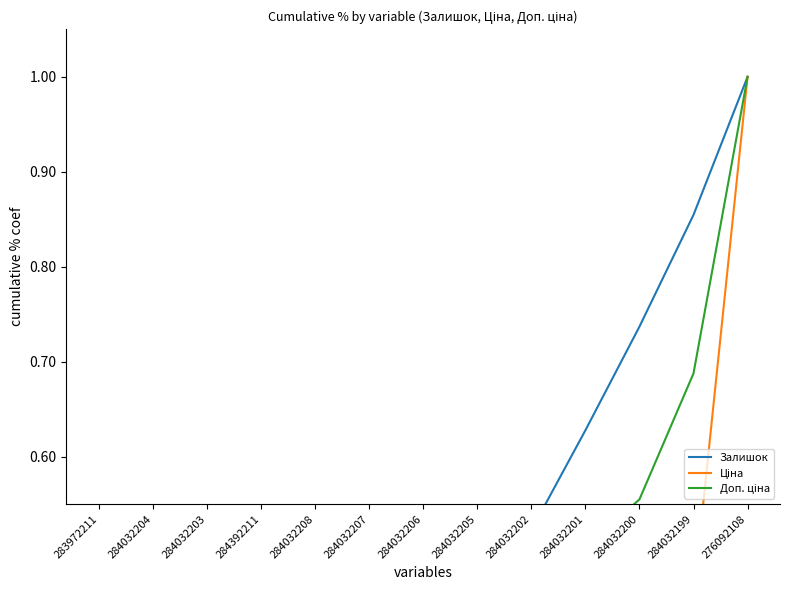

What is the spread (max minus min) of values at 284032202?

0.2